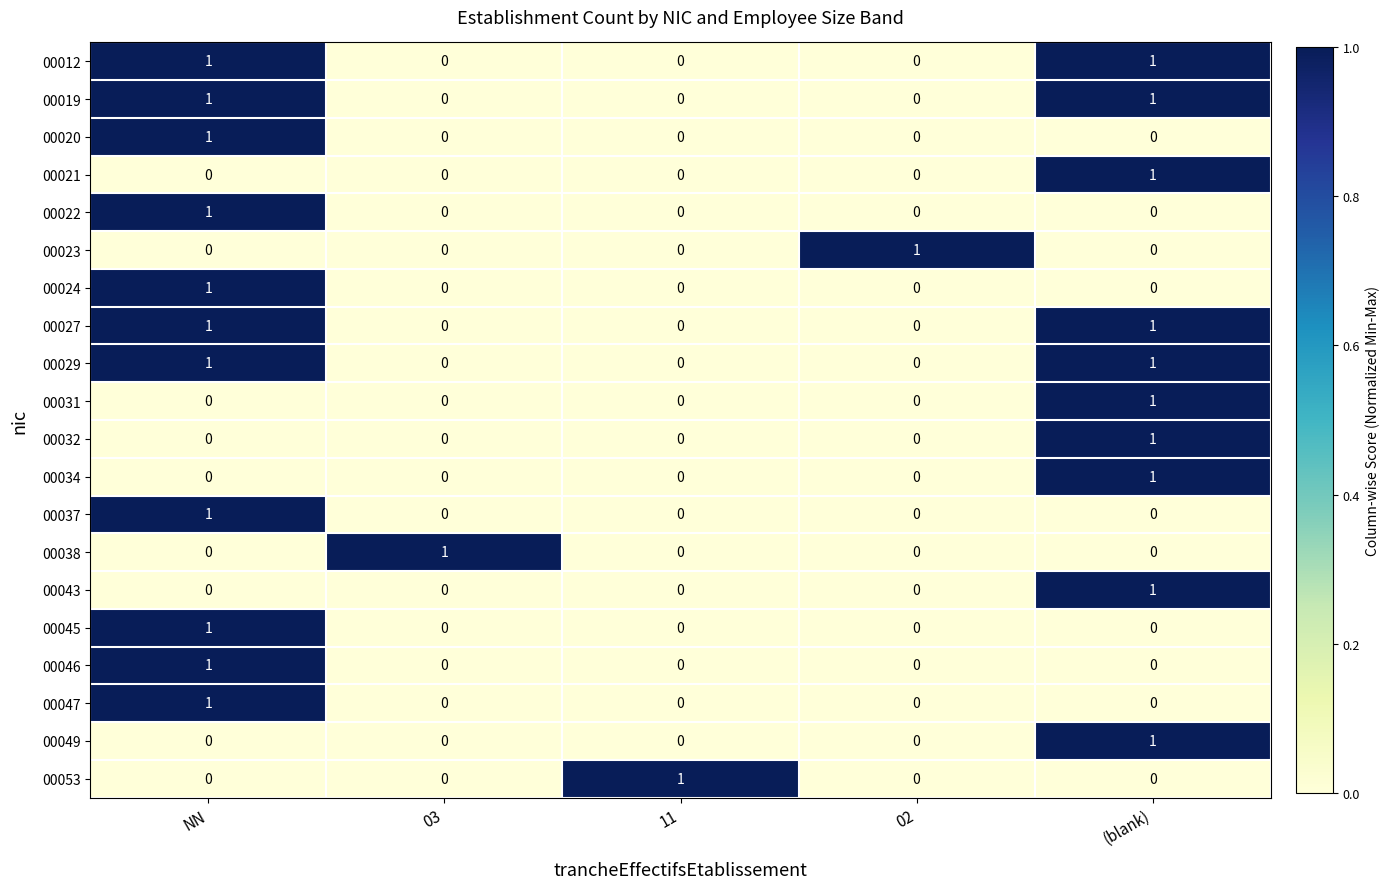

What is the spread (max minus min) of values at (blank)?

1